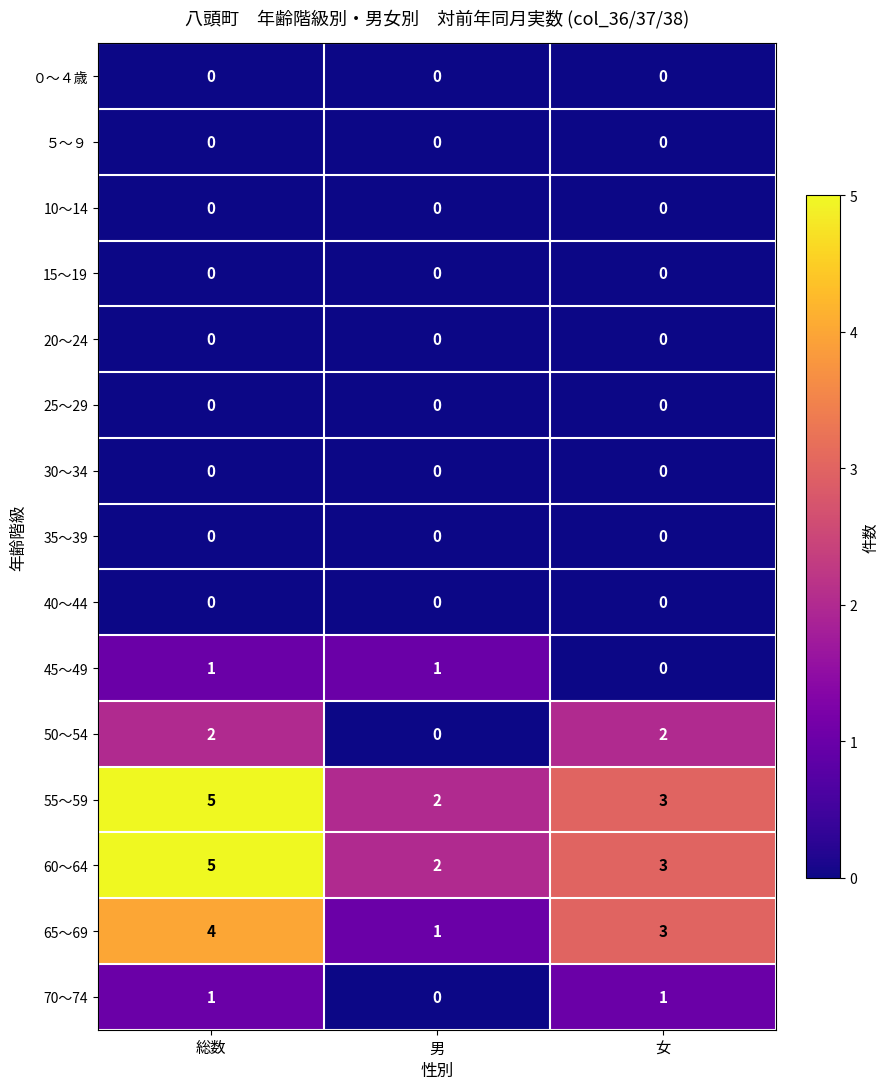

At which category is the sum across all series the highest?

総数